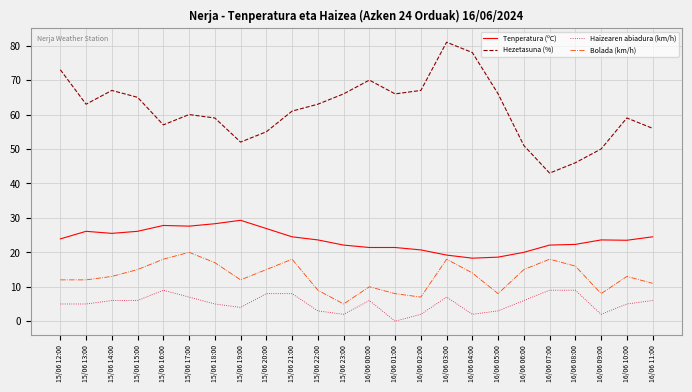

What is the greatest value displayed?

81.0